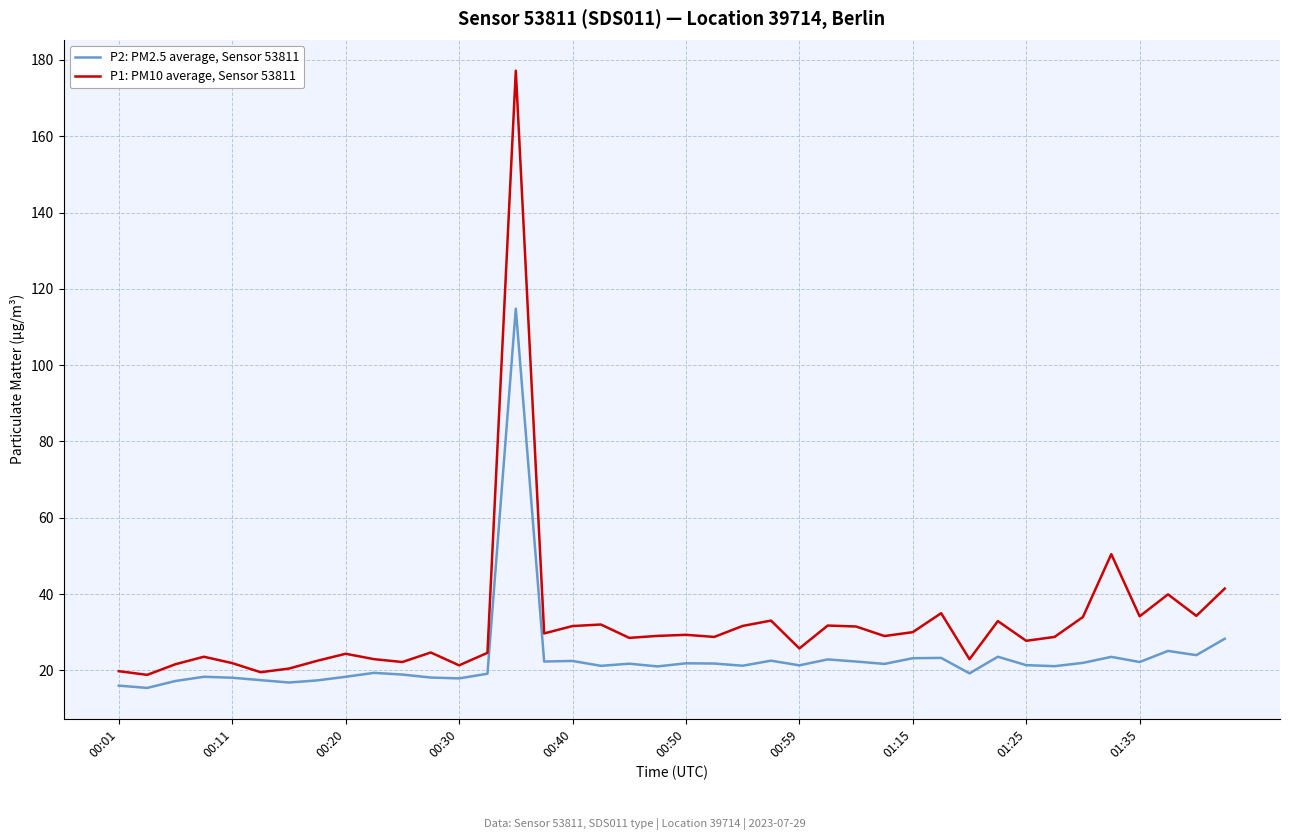

Rank the series by their average value, from highest to lowest.

P1: PM10 average, Sensor 53811, P2: PM2.5 average, Sensor 53811